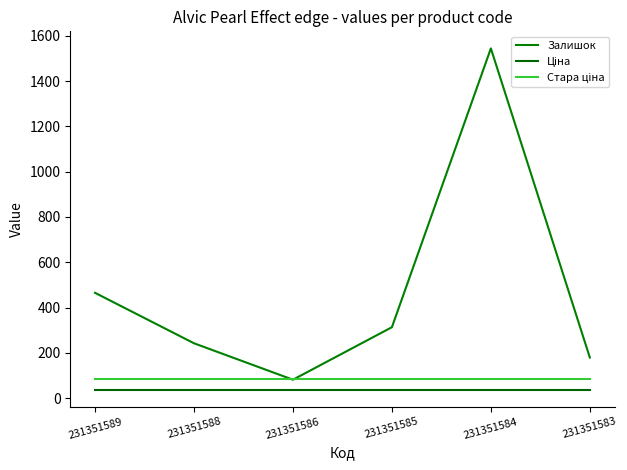

Which category has the lowest value across all series?

231351589